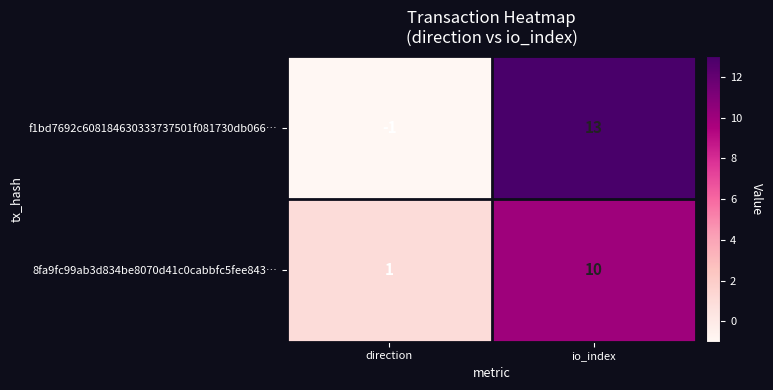

What is the difference between the f1bd7692c608184630333737501f081730db066… values at direction and io_index?

14